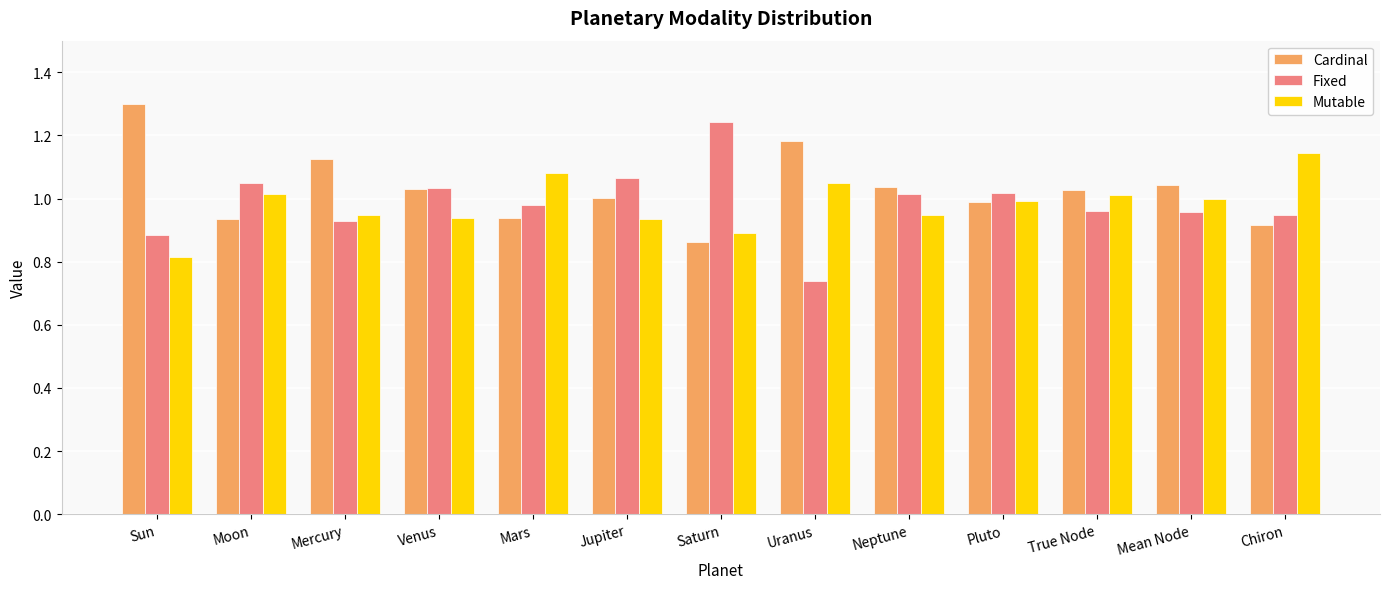

At how many categories does at least one series exceed 1?

13